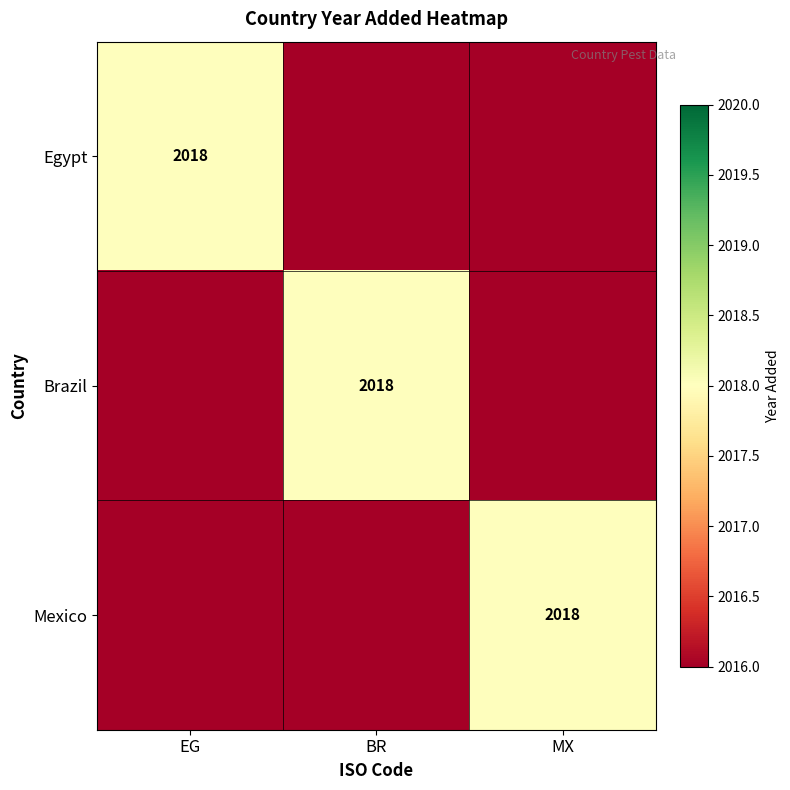

The Brazil series shows 2018 at BR. True or false?

True